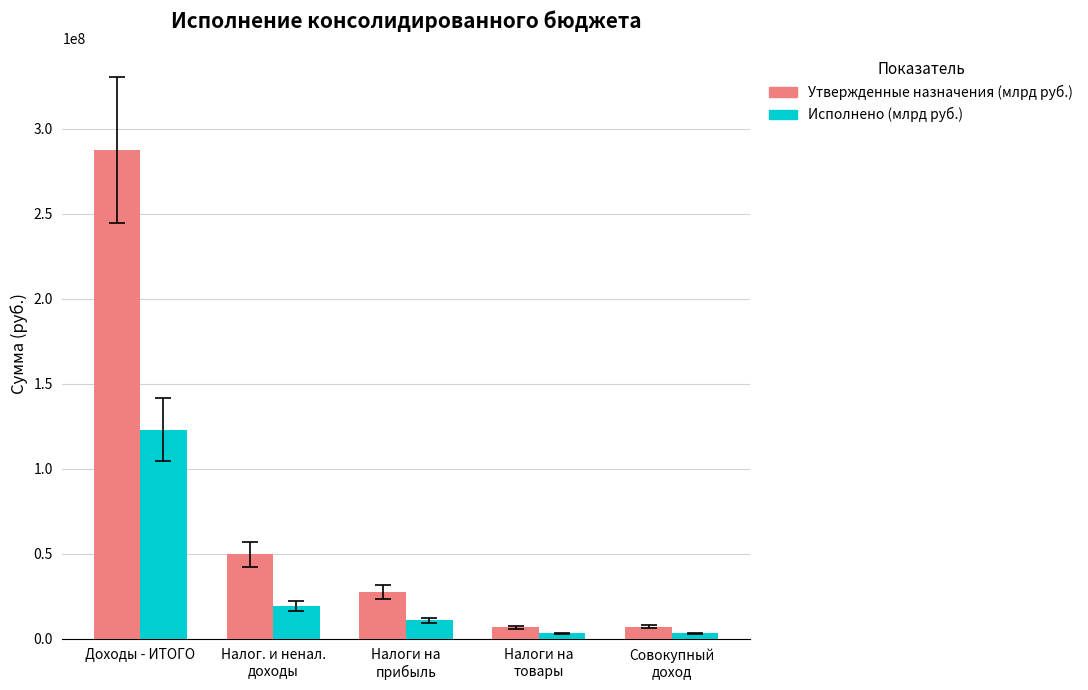

Which category has the highest value in the Утвержденные назначения (млрд руб.) series?

Доходы - ИТОГО